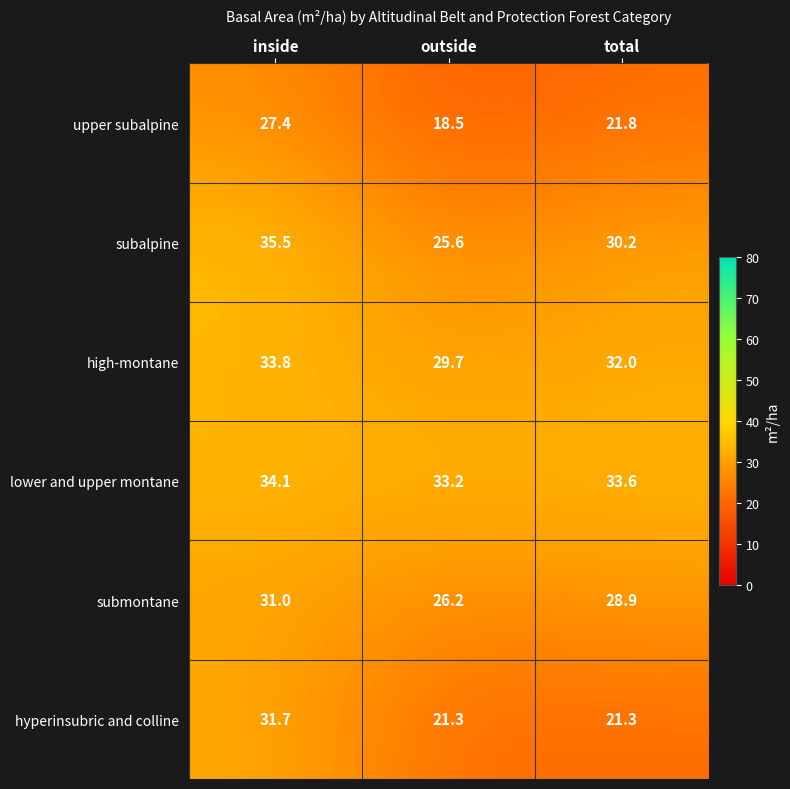

Between outside and total, which series saw the biggest shift?

subalpine